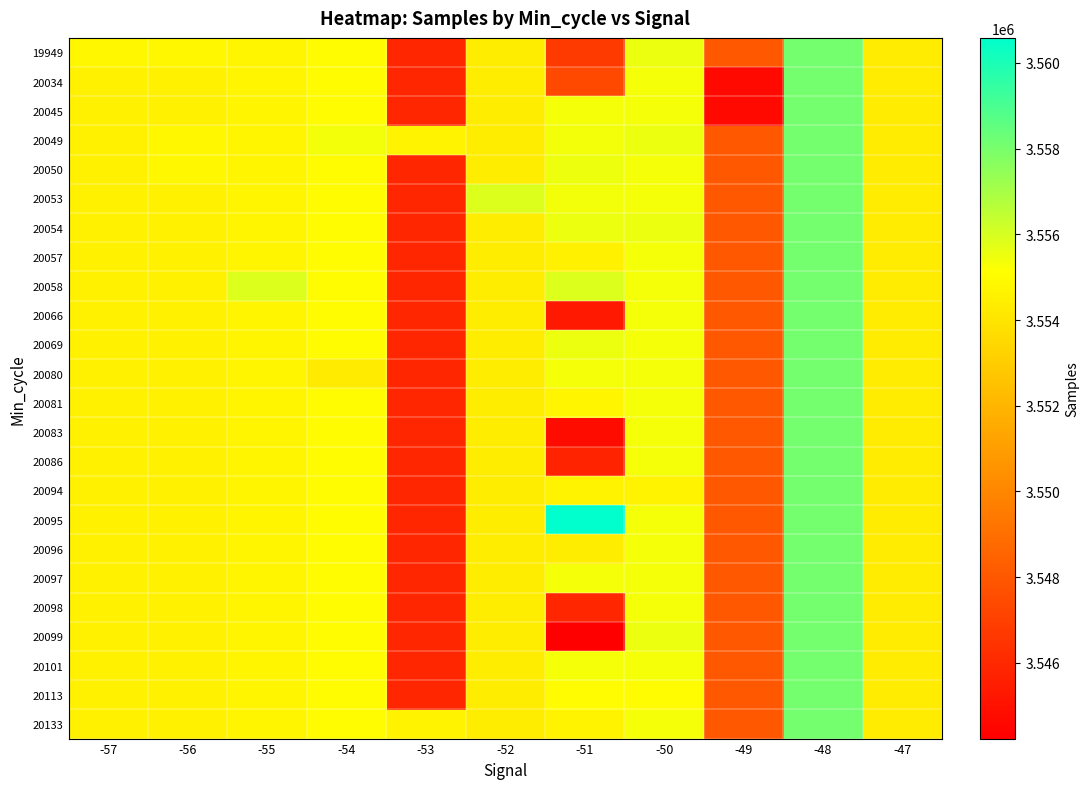

How many data points does each series have?

11